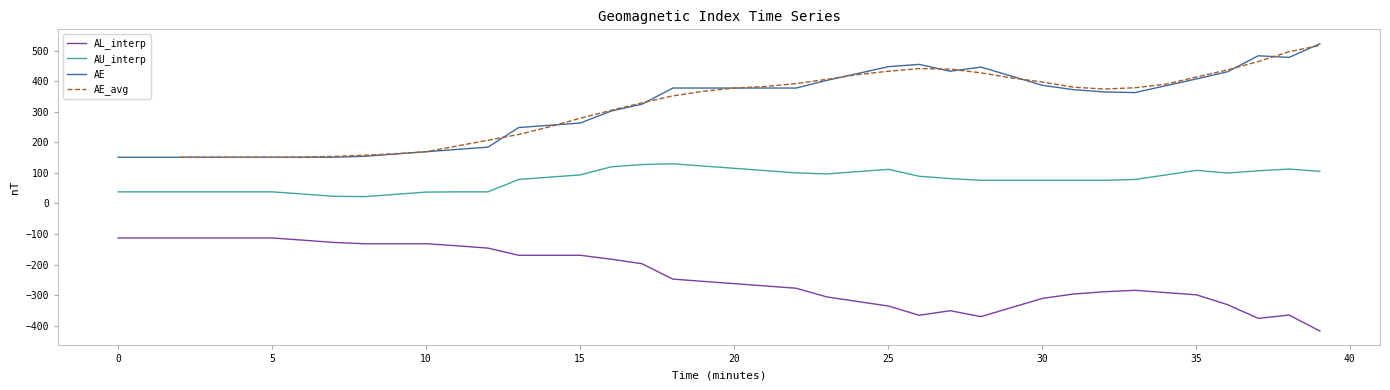

True or false: AL_interp has more than 2 interior local peaks.

True